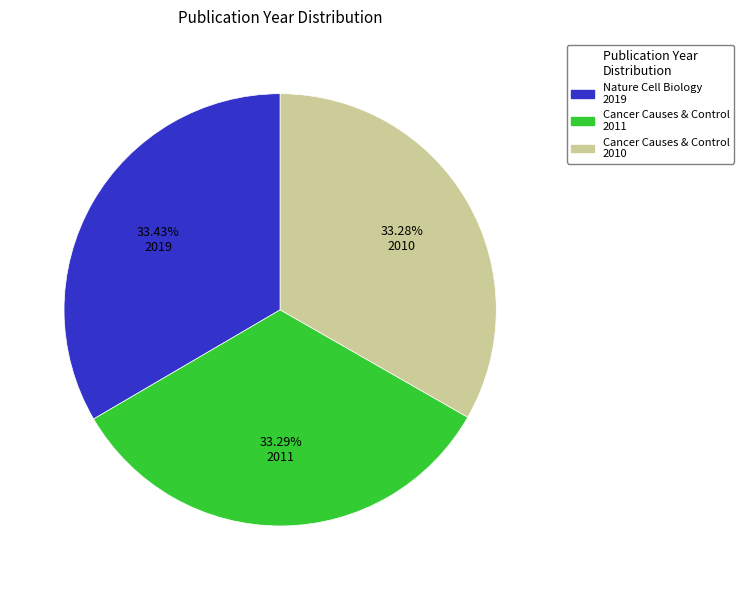

Is there a majority slice in this chart?

No